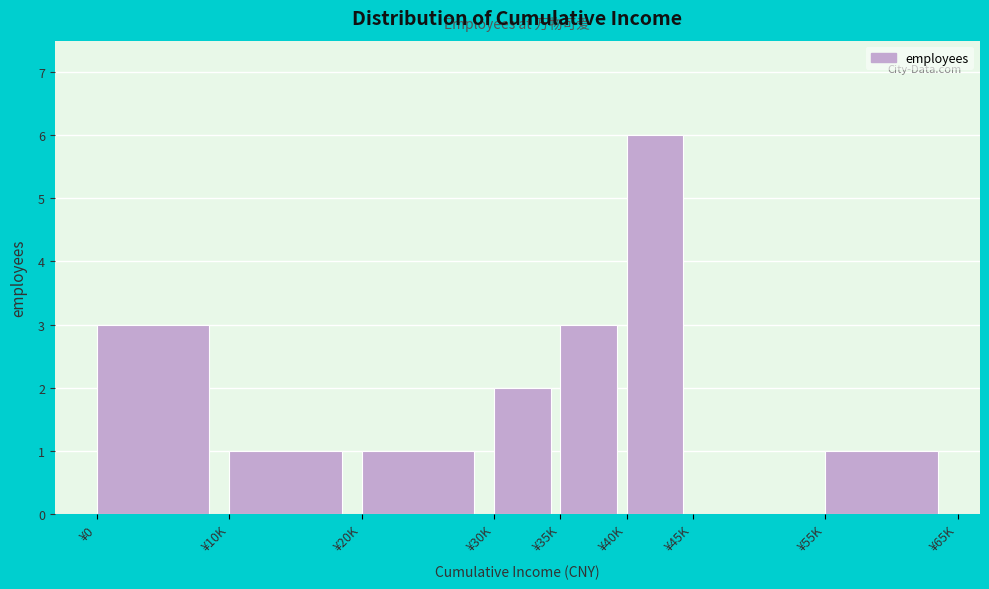

Reading left to right, what are all the values shown in this chart?

¥0=3	¥10K=1	¥20K=1	¥30K=2	¥35K=3	¥40K=6	¥45K=0	¥55K=1